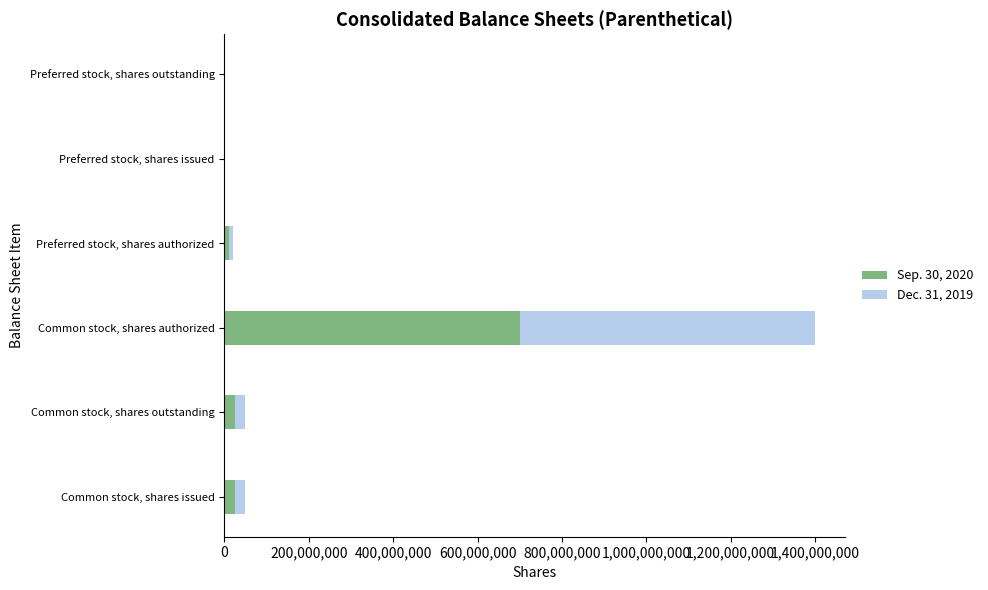

Is it true that Sep. 30, 2020 equals 700000000 at Common stock, shares authorized?

True